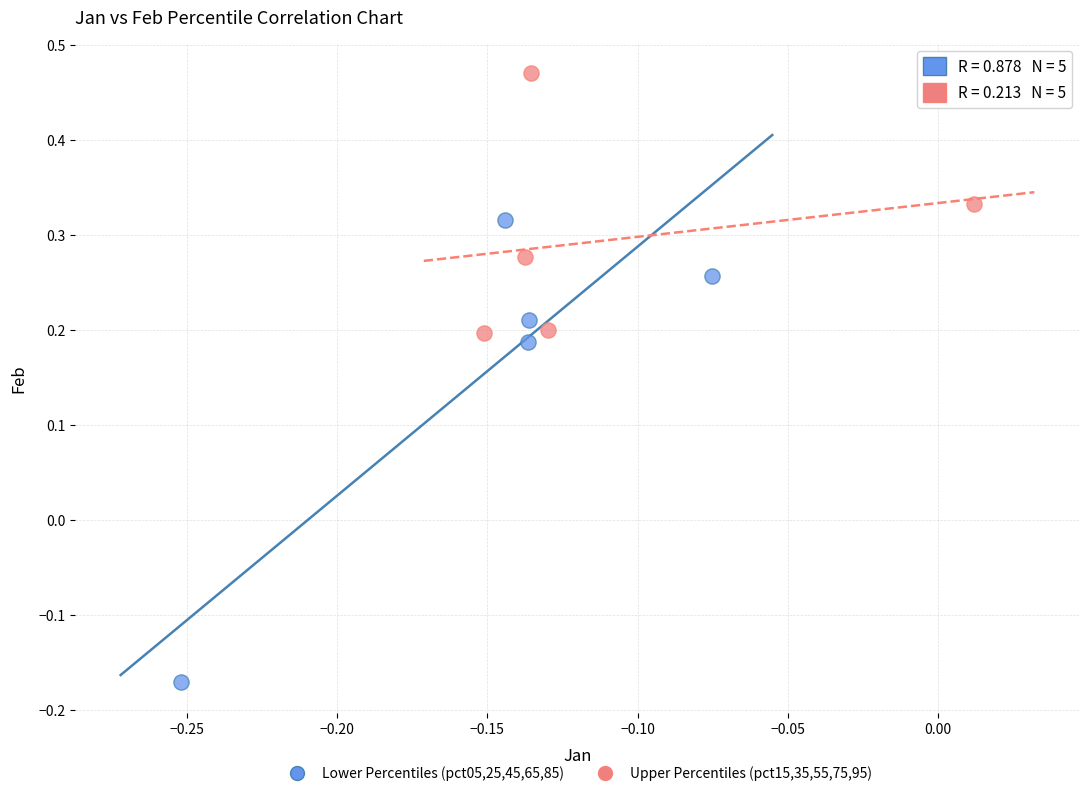

What are all the series names shown in the legend?

Lower Percentiles (pct05,25,45,65,85), Upper Percentiles (pct15,35,55,75,95)